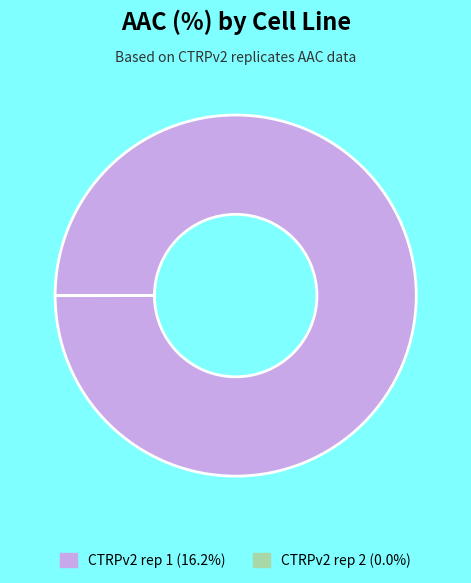

Which category accounts for the majority?

CTRPv2 rep 1